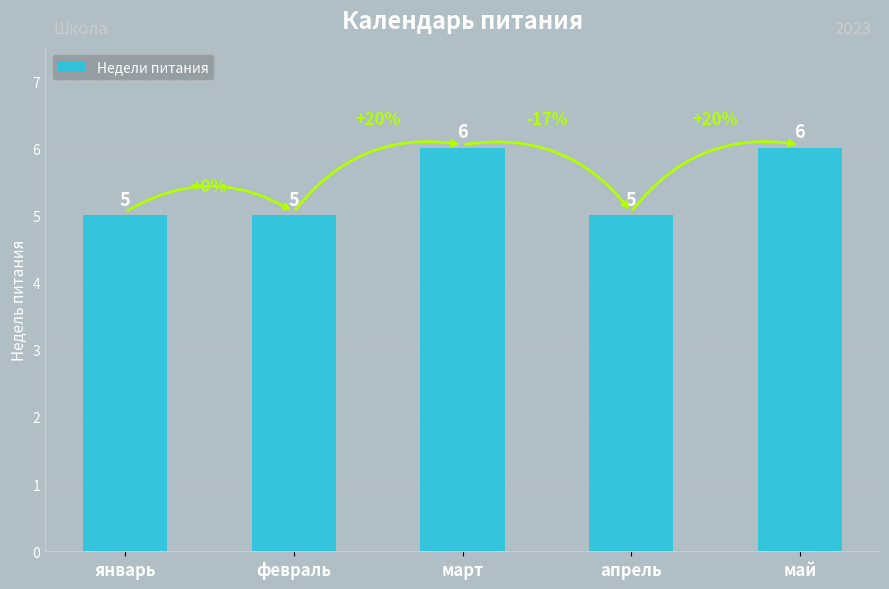

What value does the data have at май?

6